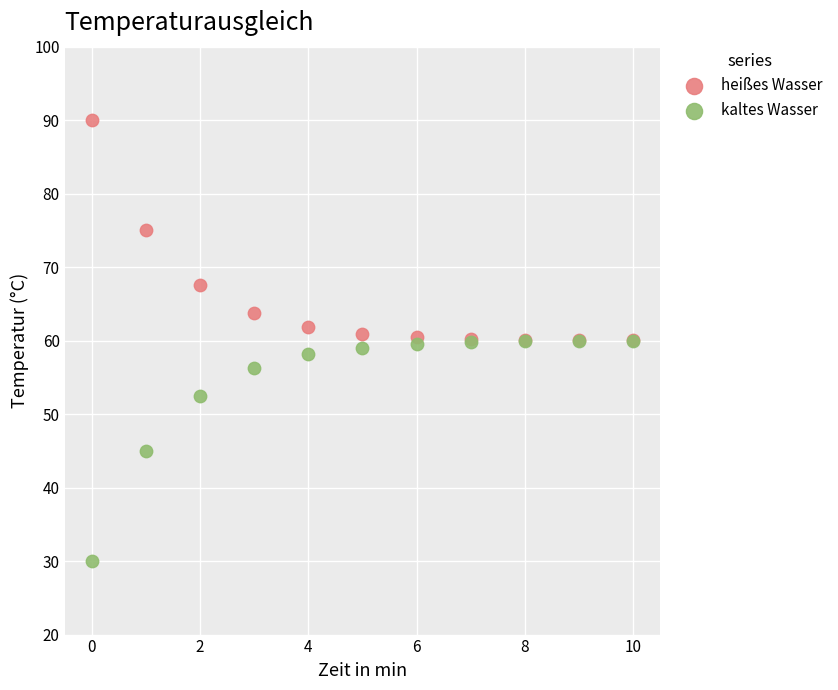

Which series reaches the maximum Y coordinate?

heißes Wasser